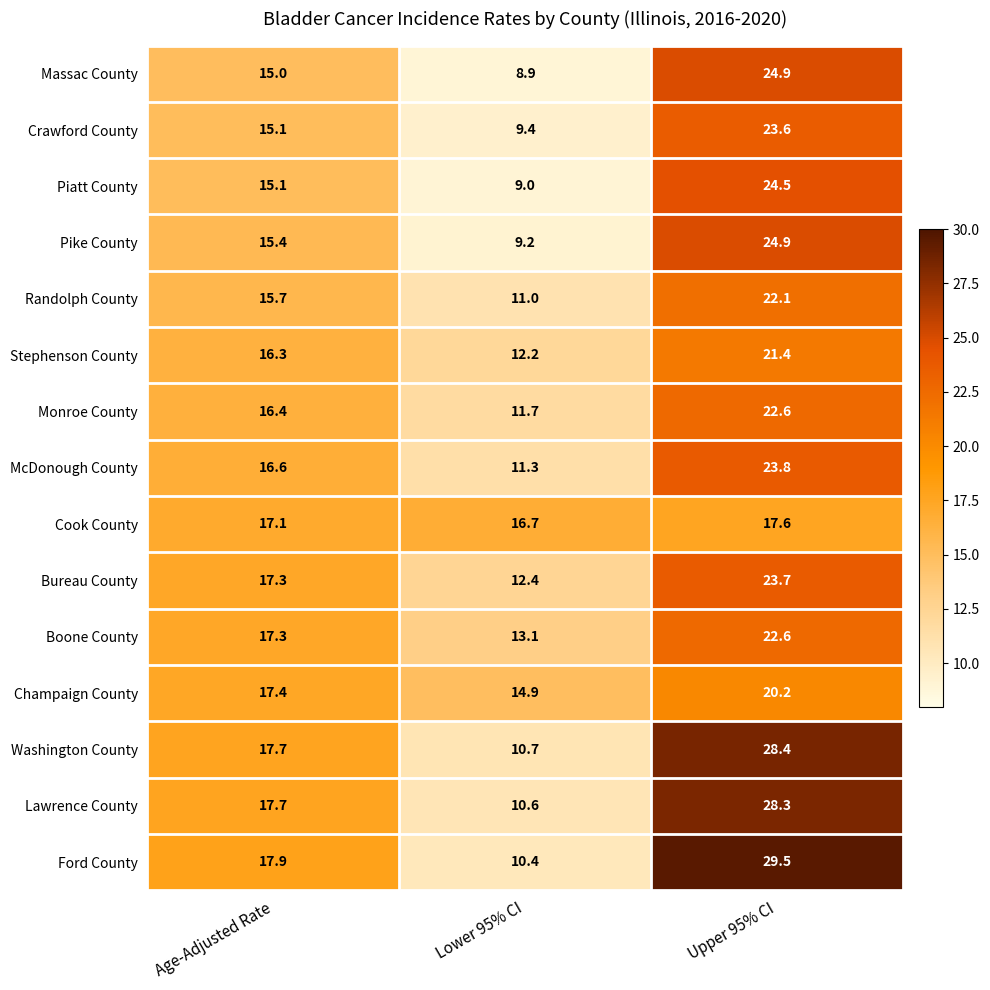

What is the smallest value displayed?

8.9